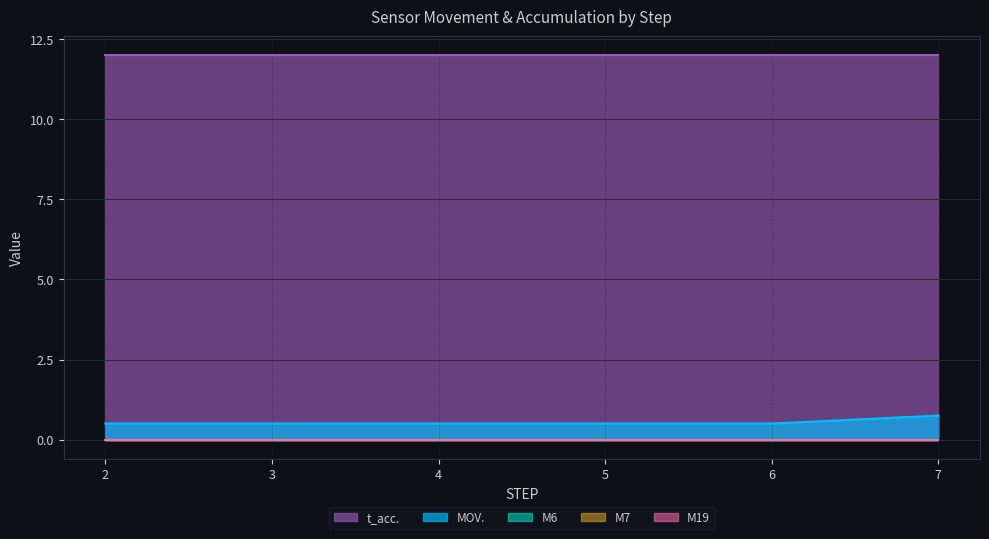

What is the spread (max minus min) of values at 5?

12